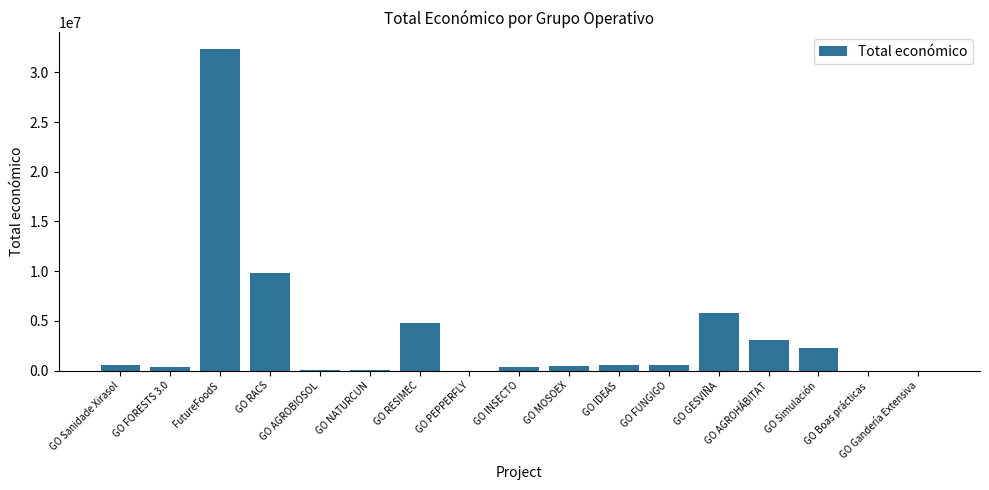

What is the difference between the values at GO MOSOEX and GO INSECTO?

152989